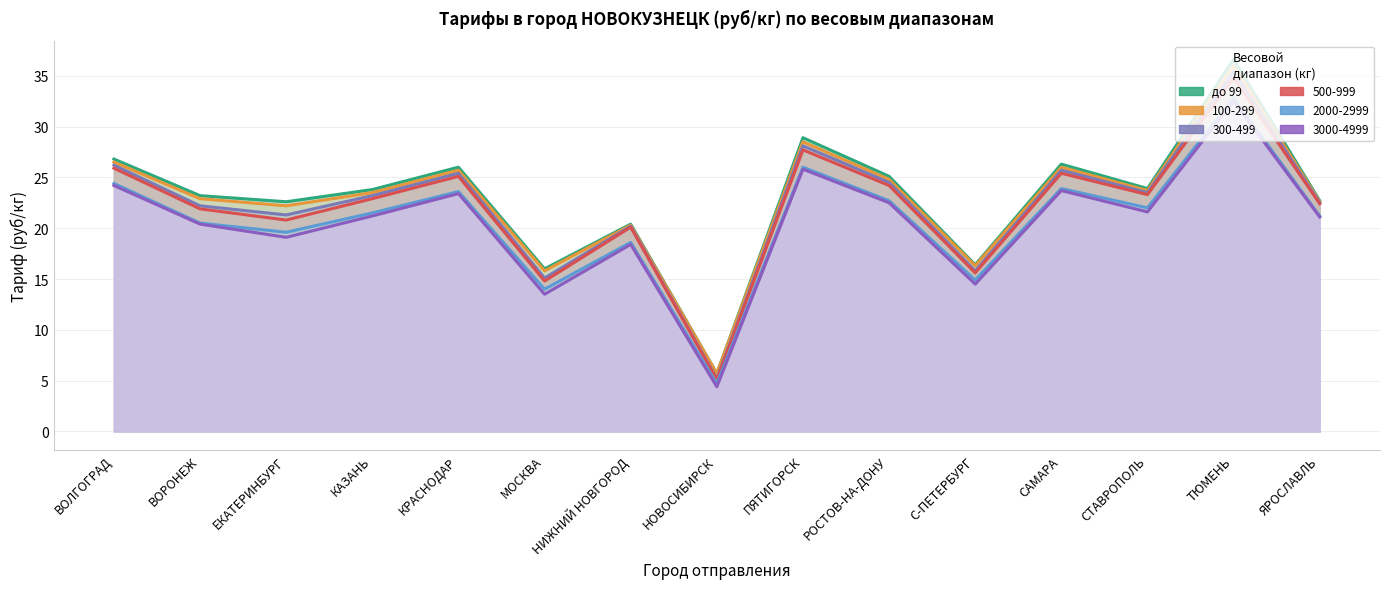

Rank the categories by value from lowest to highest.

НОВОСИБИРСК, МОСКВА, С-ПЕТЕРБУРГ, НИЖНИЙ НОВГОРОД, ЕКАТЕРИНБУРГ, ЯРОСЛАВЛЬ, ВОРОНЕЖ, КАЗАНЬ, СТАВРОПОЛЬ, РОСТОВ-НА-ДОНУ, КРАСНОДАР, САМАРА, ВОЛГОГРАД, ПЯТИГОРСК, ТЮМЕНЬ